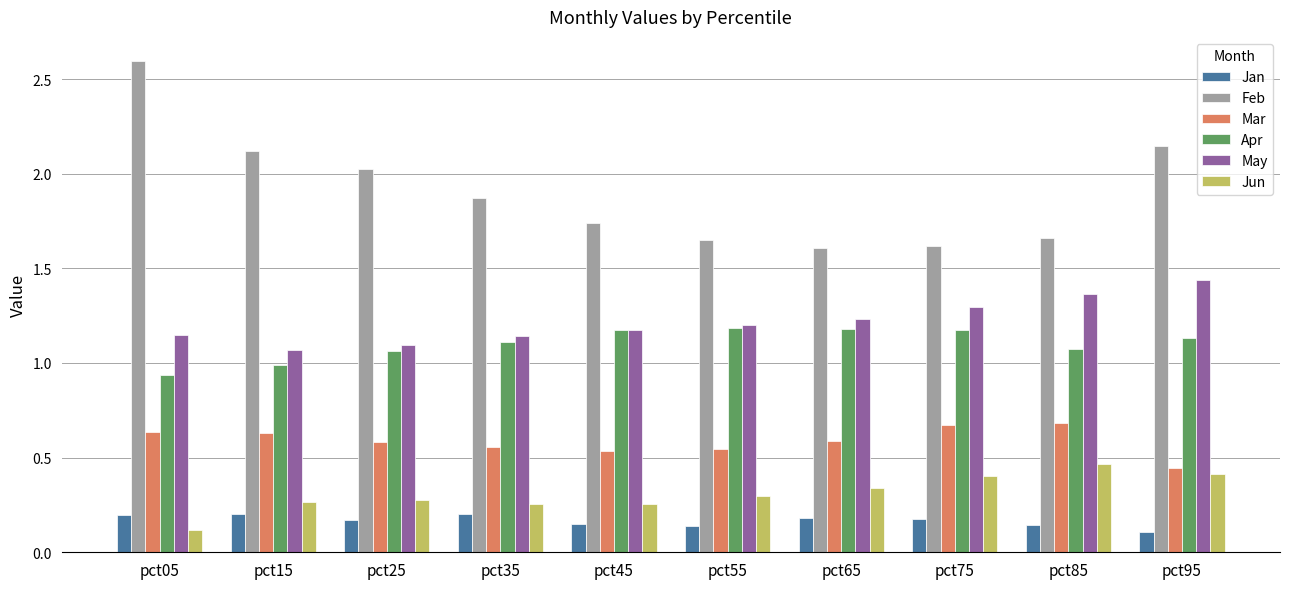

What is the sum of all Mar values?

5.9